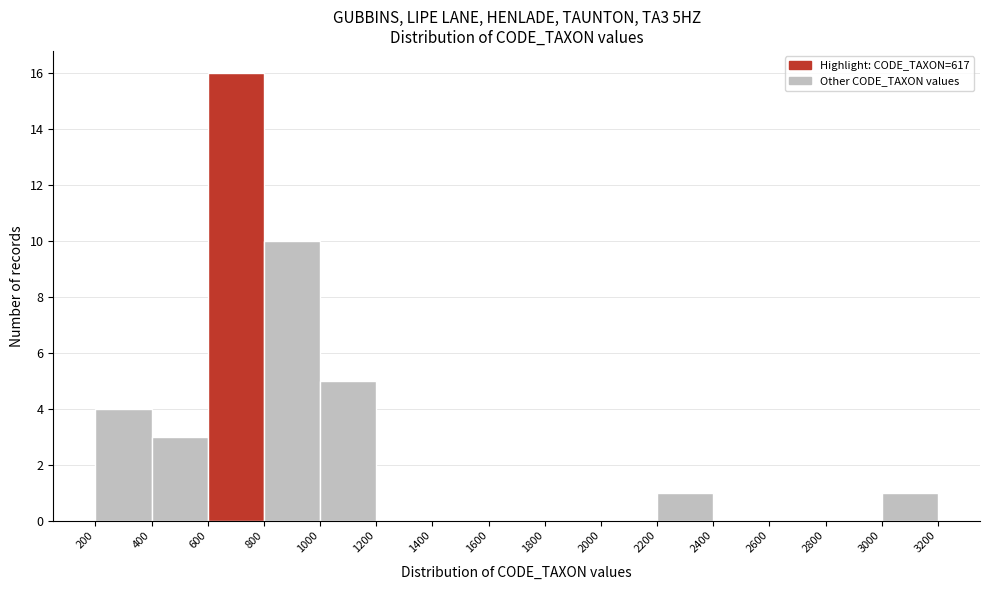

How tall is the bar that spans 200 to 400 on the x-axis? The values are not printed on the chart, so give them approximately, as read against the axis.

4